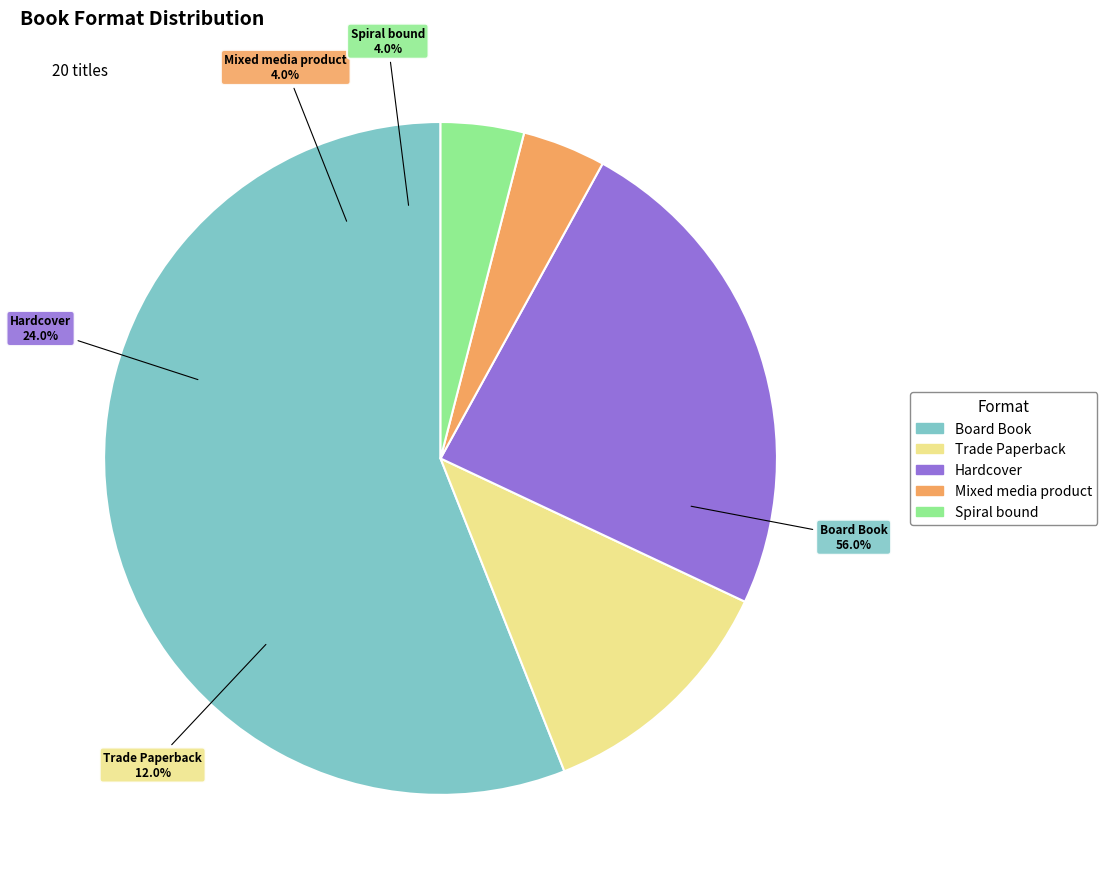

Is there a majority slice in this chart?

Yes